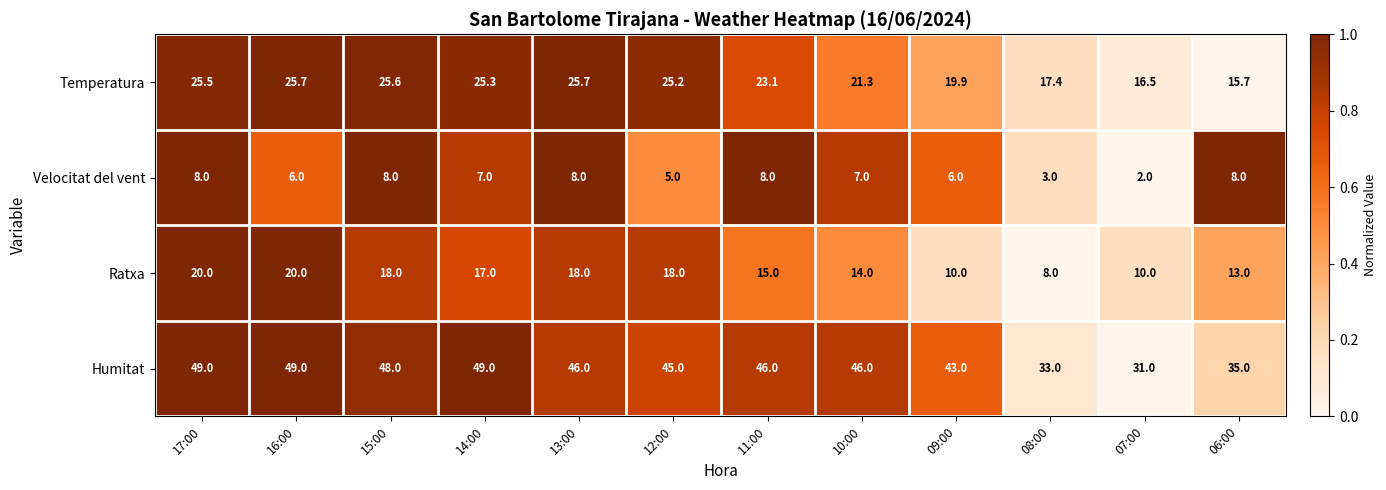

Count the number of categories in the chart.

12